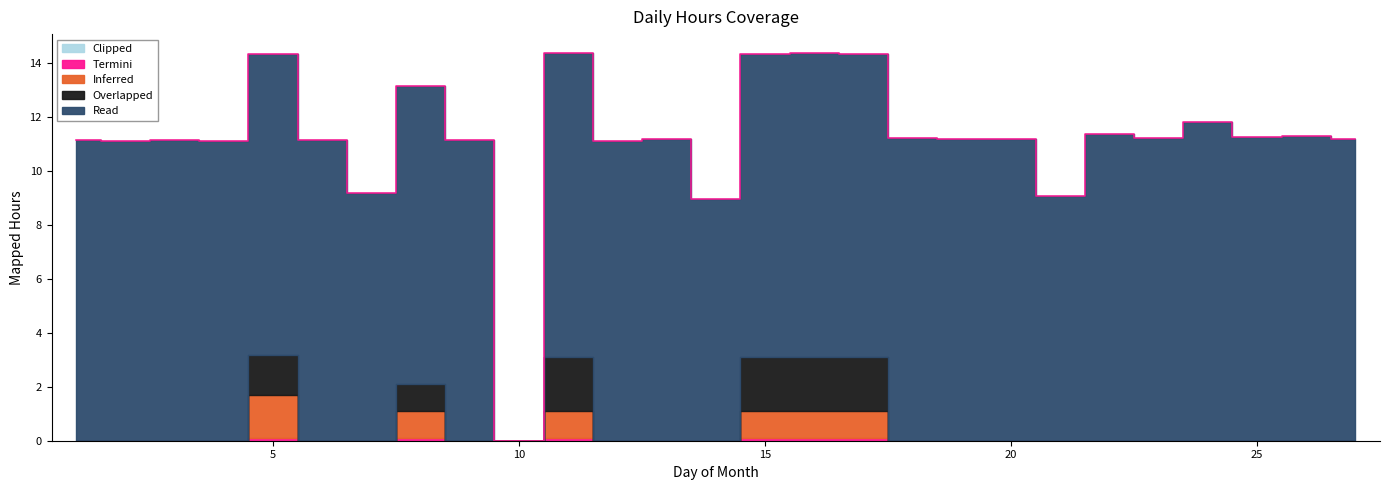

List the series in order of their peak value, lowest first.

Clipped, Termini, Inferred, Overlapped, Read